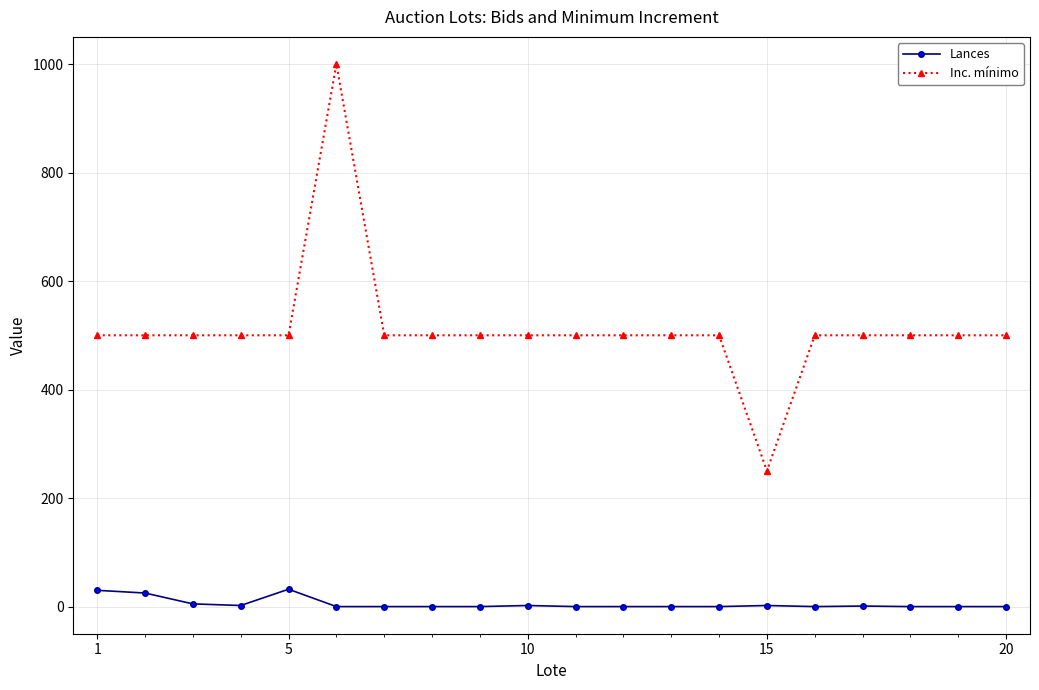

Which series has the largest range (max minus min)?

Inc. mínimo